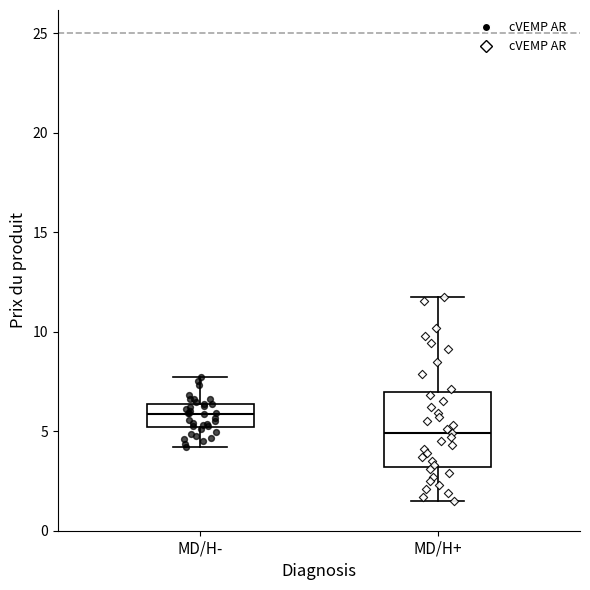

Where does the upper whisker of the box for MD/H+ end on the y-axis? The values are not printed on the chart, so give them approximately, as read against the axis.

11.5